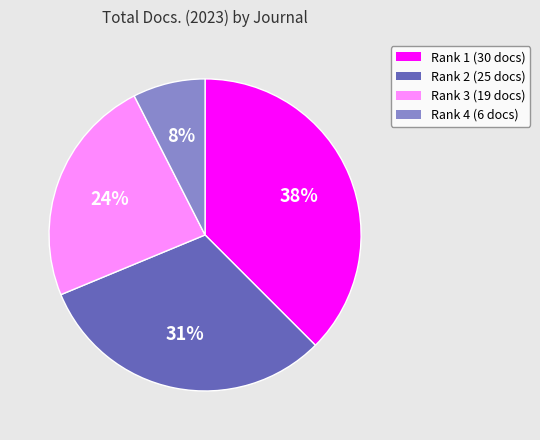

Between Rank 1 (30 docs) and Rank 4 (6 docs), which is larger?

Rank 1 (30 docs)